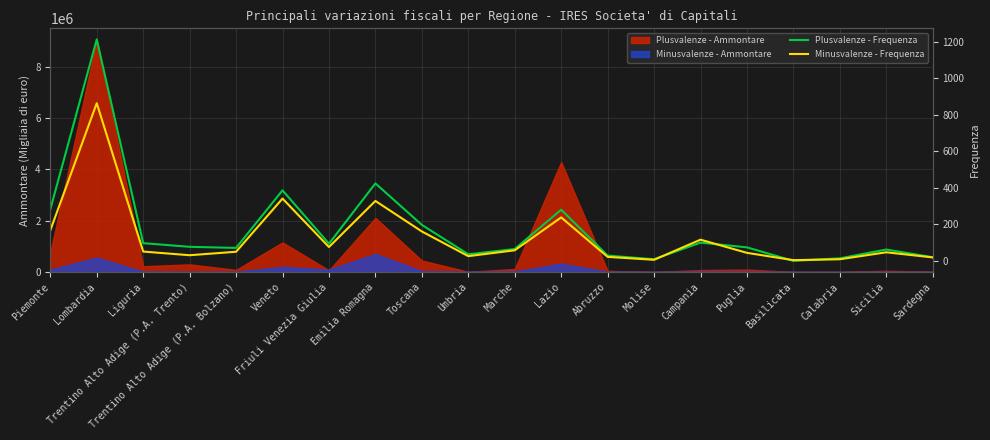

Which series has the widest spread of values?

Plusvalenze - Frequenza